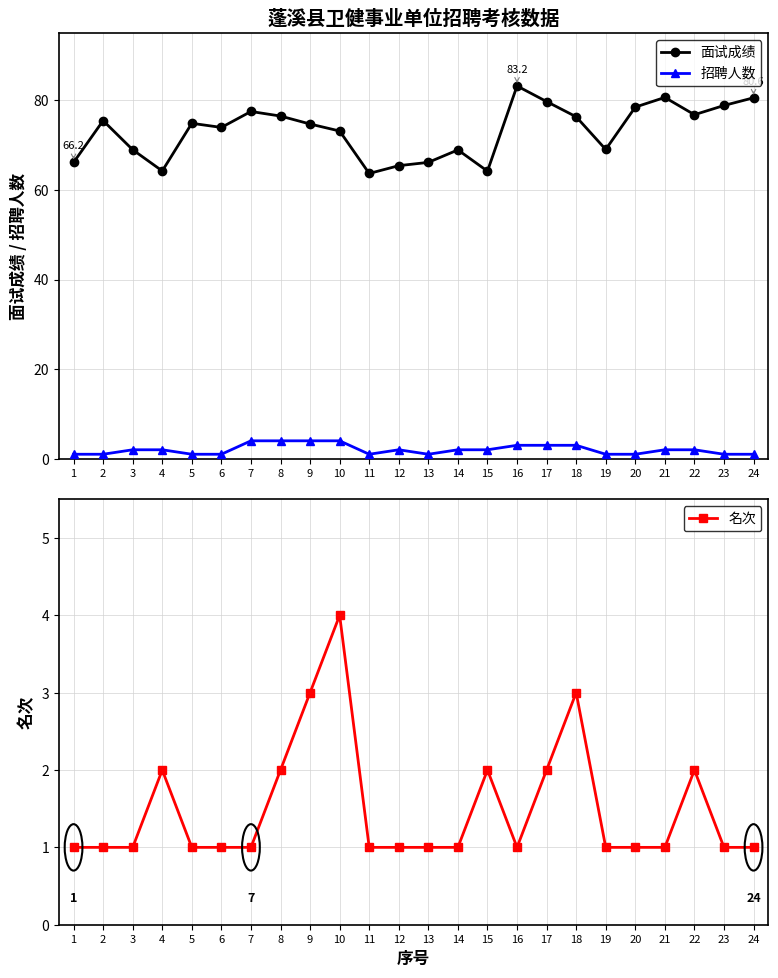

What value does the 招聘人数 series have at 19?

1.0